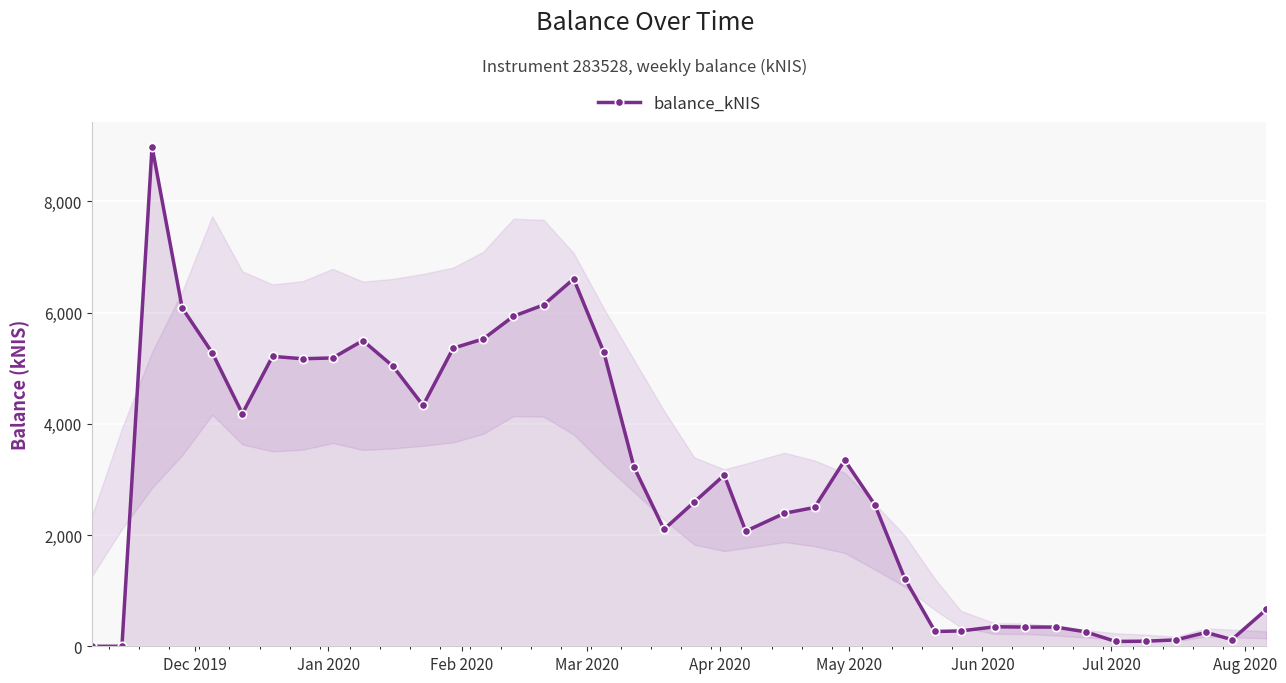

What is the difference between the maximum and minimum values?

8980.1